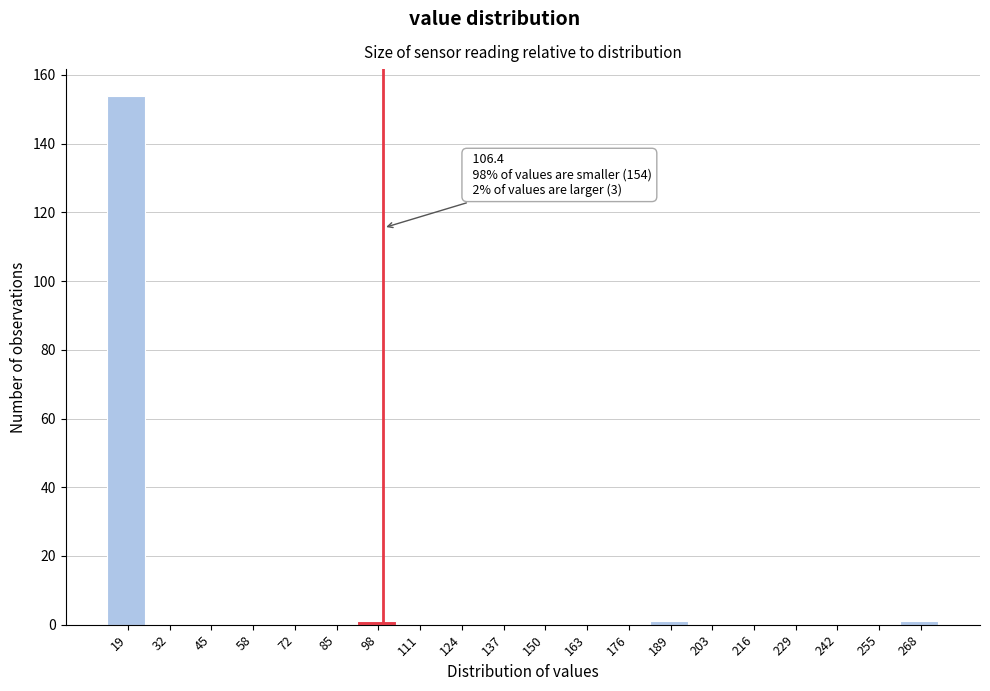

Reading right to left, list all the values displayed in this chart.

268=1	255=0	242=0	229=0	216=0	203=0	189=1	176=0	163=0	150=0	137=0	124=0	111=0	98=1	85=0	72=0	58=0	45=0	32=0	19=154